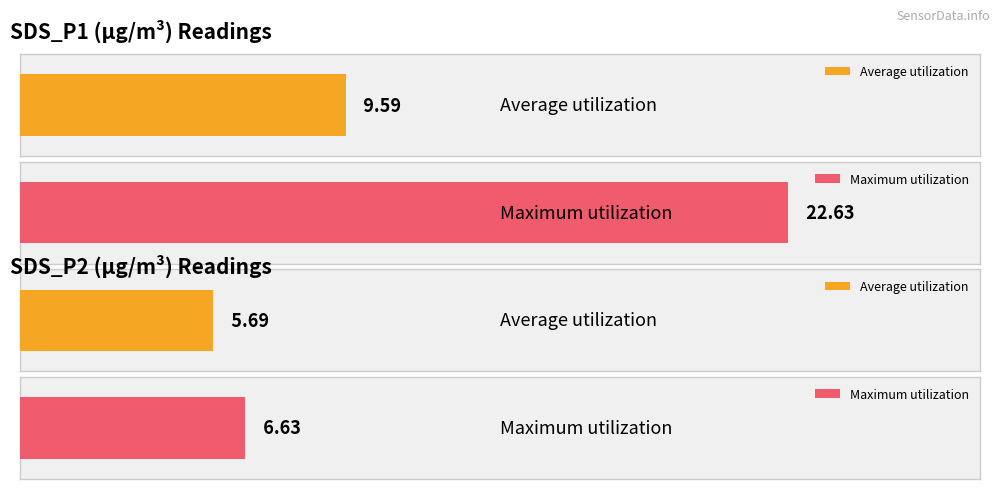

True or false: SDS_P1 has a value of 22.6 at 00:10.

True